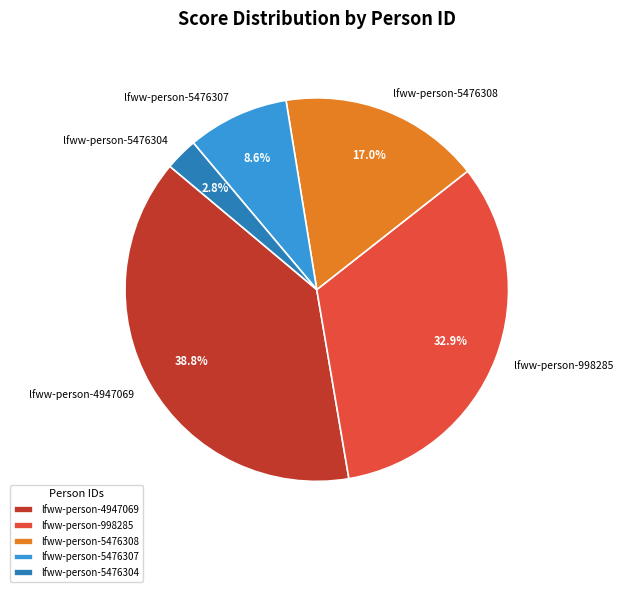

Approximately how many times larger is the value at lfww-person-5476308 compared to lfww-person-4947069?

0.4